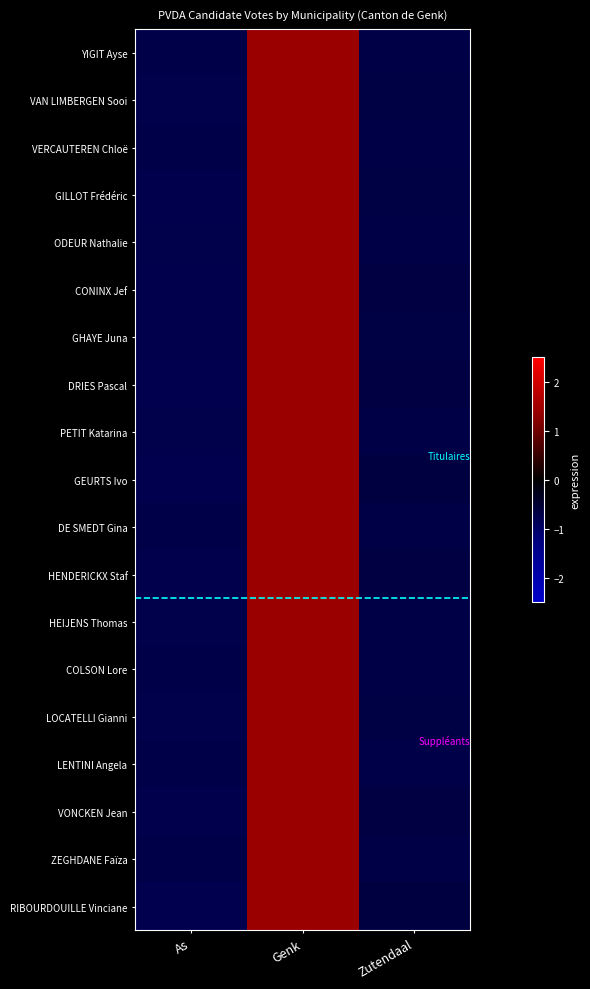

Rank the series by their maximum value, from lowest to highest.

RIBOURDOUILLE Vinciane, GEURTS Ivo, DRIES Pascal, VONCKEN Jean, CONINX Jef, HENDERICKX Staf, GHAYE Juna, GILLOT Frédéric, LOCATELLI Gianni, VAN LIMBERGEN Sooi, ODEUR Nathalie, PETIT Katarina, HEIJENS Thomas, ZEGHDANE Faïza, DE SMEDT Gina, VERCAUTEREN Chloë, COLSON Lore, YIGIT Ayse, LENTINI Angela